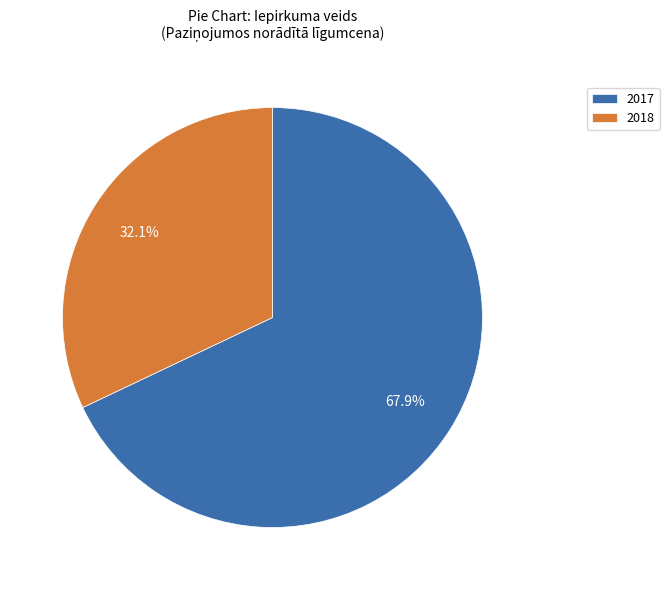

Is 2017 the majority of the pie?

Yes